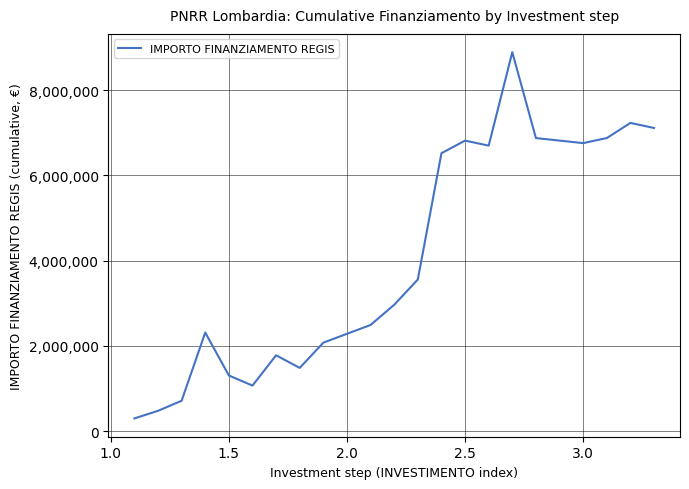

What is the difference between the maximum and minimum values?

8593283.7